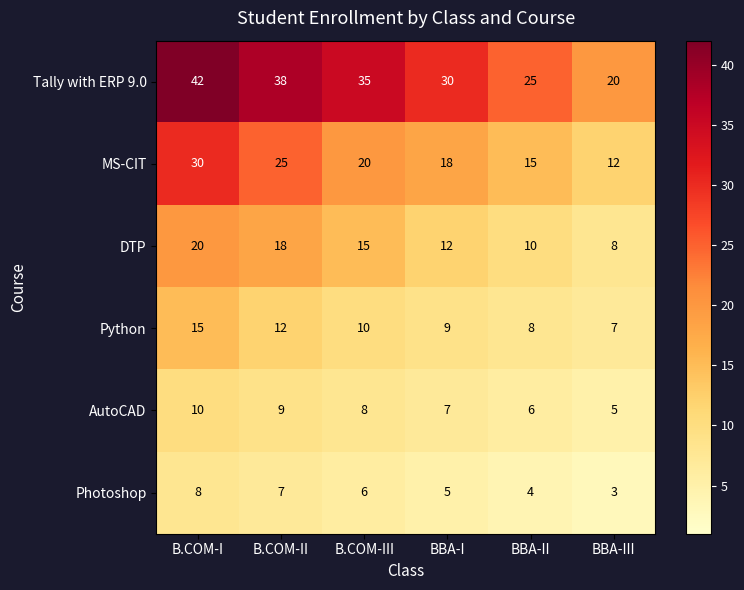

Which series has the largest total across all categories?

Tally with ERP 9.0